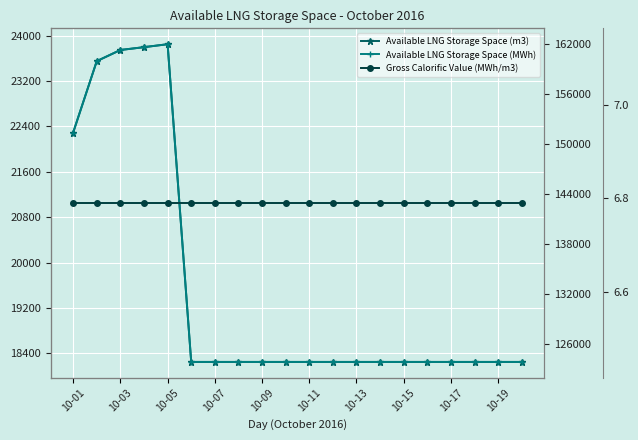

At which category does the chart reach its minimum across all series?

10-01